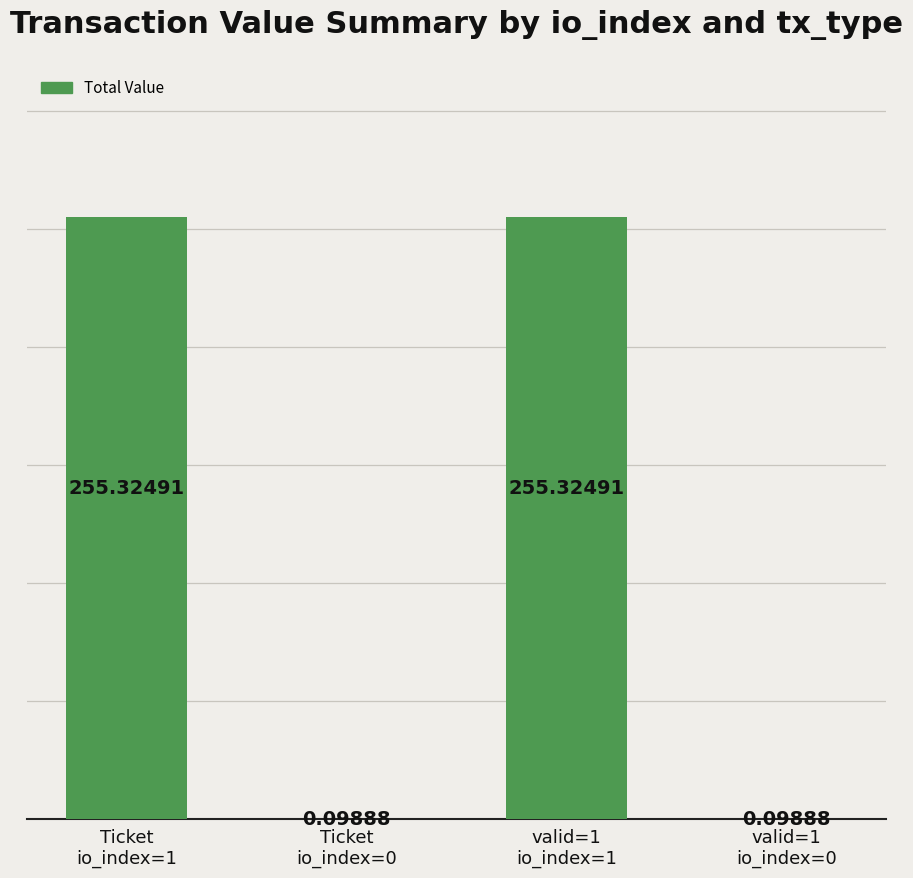

Which category has the highest value across all series?

Ticket
io_index=1